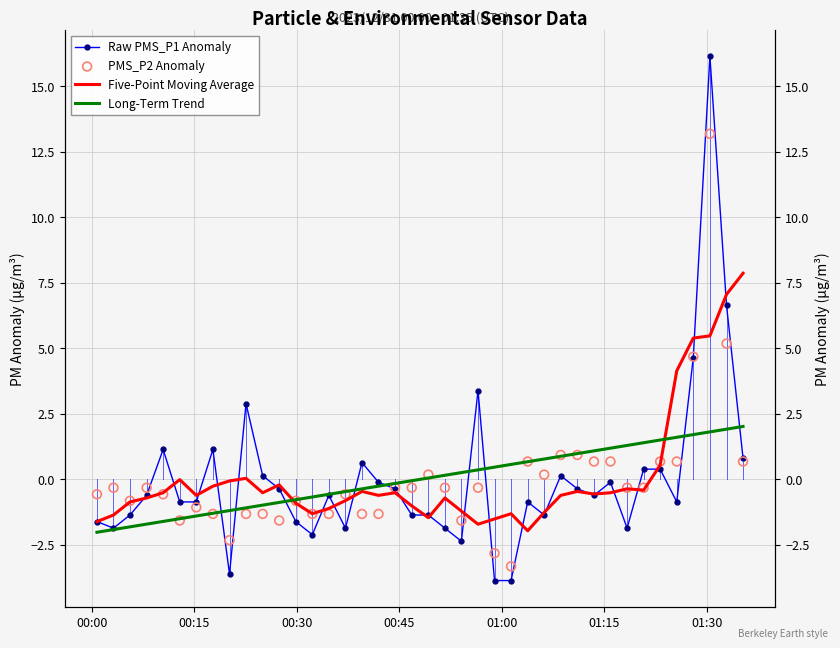

Which series has the largest total across all categories?

Five-Point Moving Average